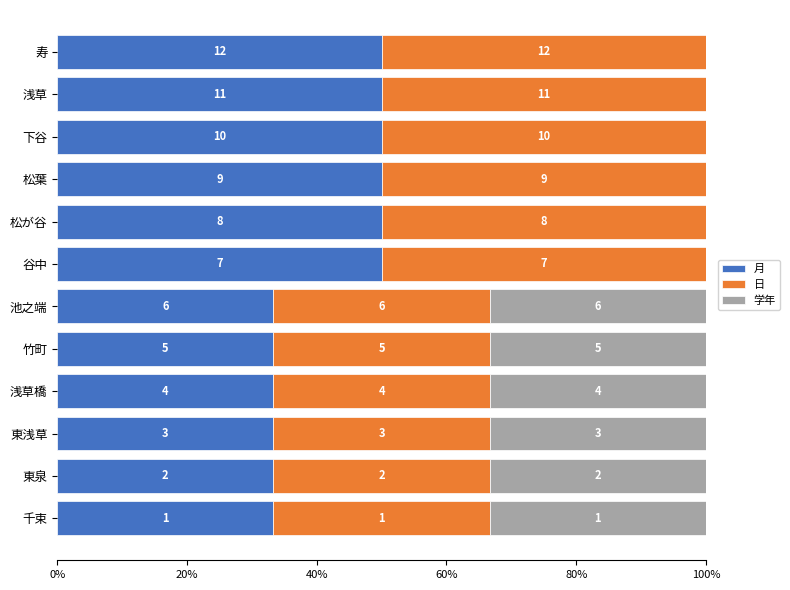

Which series has the largest total across all categories?

月